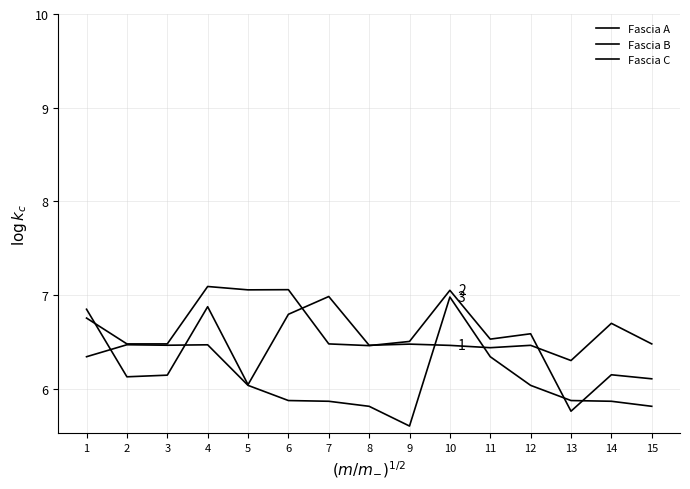

Reading right to left, what are all the values shown in this chart?

Fascia A: 15=6.5	14=6.7	13=6.3	12=6.5	11=6.4	10=6.5	9=6.5	8=6.5	7=7.0	6=6.8	5=6.0	4=6.9	3=6.1	2=6.1	1=6.8
Fascia B: 15=6.1	14=6.1	13=5.8	12=6.6	11=6.5	10=7.0	9=6.5	8=6.5	7=6.5	6=7.1	5=7.1	4=7.1	3=6.5	2=6.5	1=6.8
Fascia C: 15=5.8	14=5.9	13=5.9	12=6.0	11=6.3	10=7.0	9=5.6	8=5.8	7=5.9	6=5.9	5=6.0	4=6.5	3=6.5	2=6.5	1=6.3